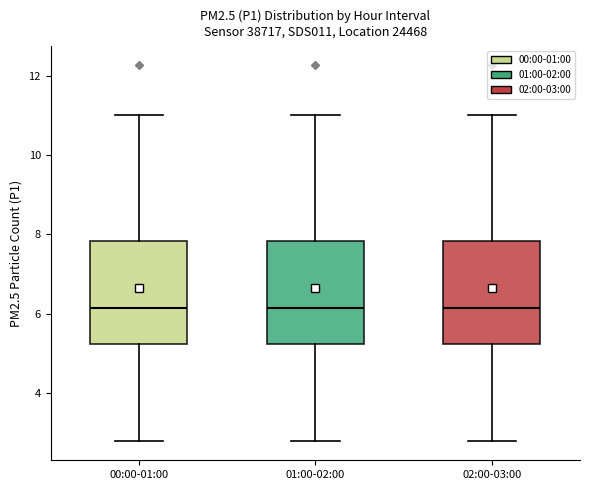

Reading left to right, transcribe this box plot: for each box, give where its median line is, the range the box spans, and where its two whiskers end, as read against the y-axis. The values are not printed on the chart, so give them approximately, as read against the axis.

00:00-01:00: median 6.2, box 5.2 to 7.8, whiskers 2.8 to 11.0
01:00-02:00: median 6.2, box 5.2 to 7.8, whiskers 2.8 to 11.0
02:00-03:00: median 6.2, box 5.2 to 7.8, whiskers 2.8 to 11.0